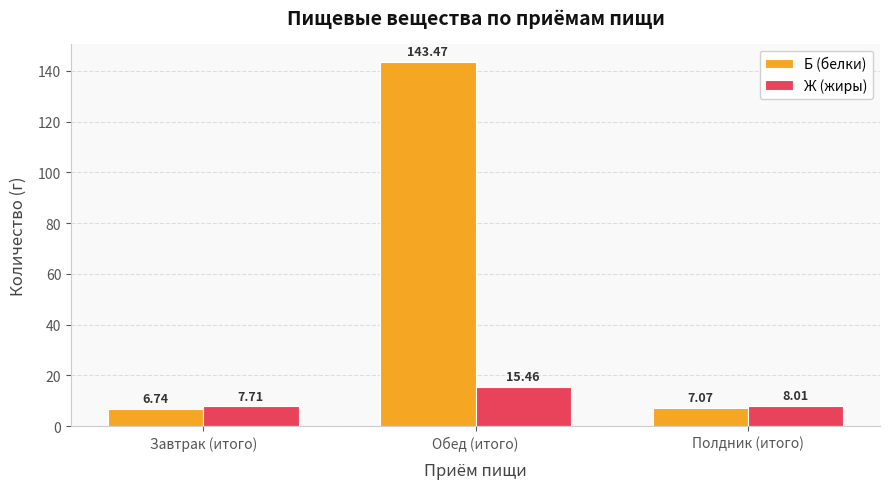

What is the sum of all Б (белки) values?

157.3